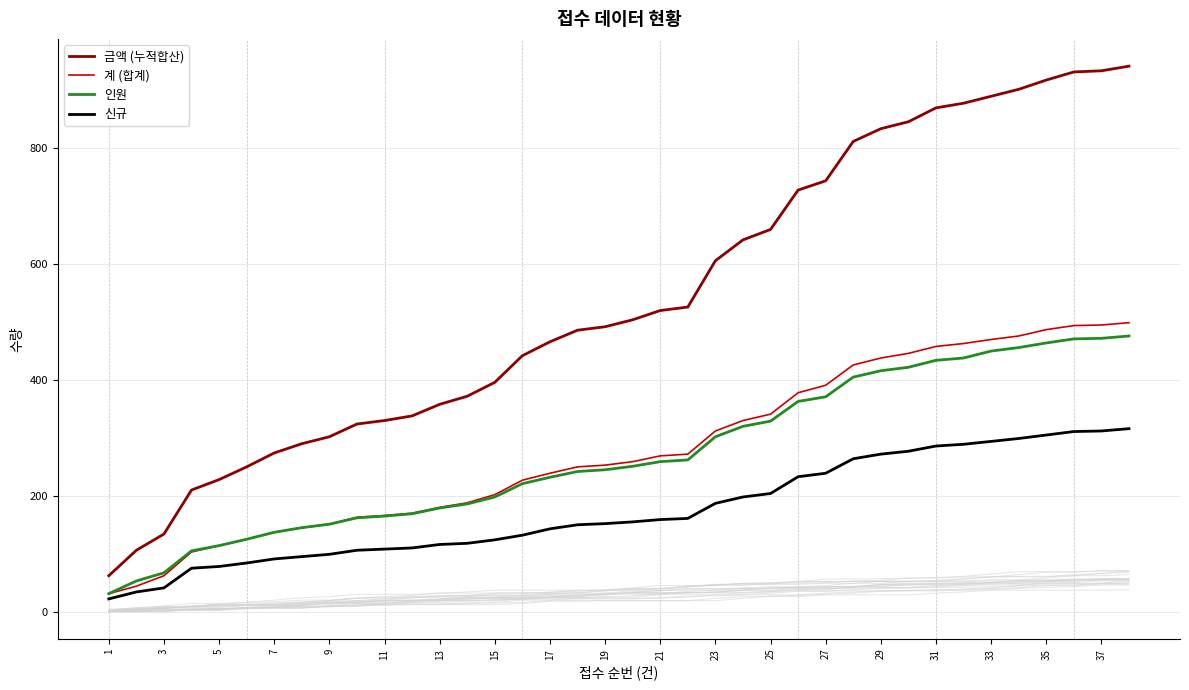

What is the difference between the 인원 values at 25 and 37?

143